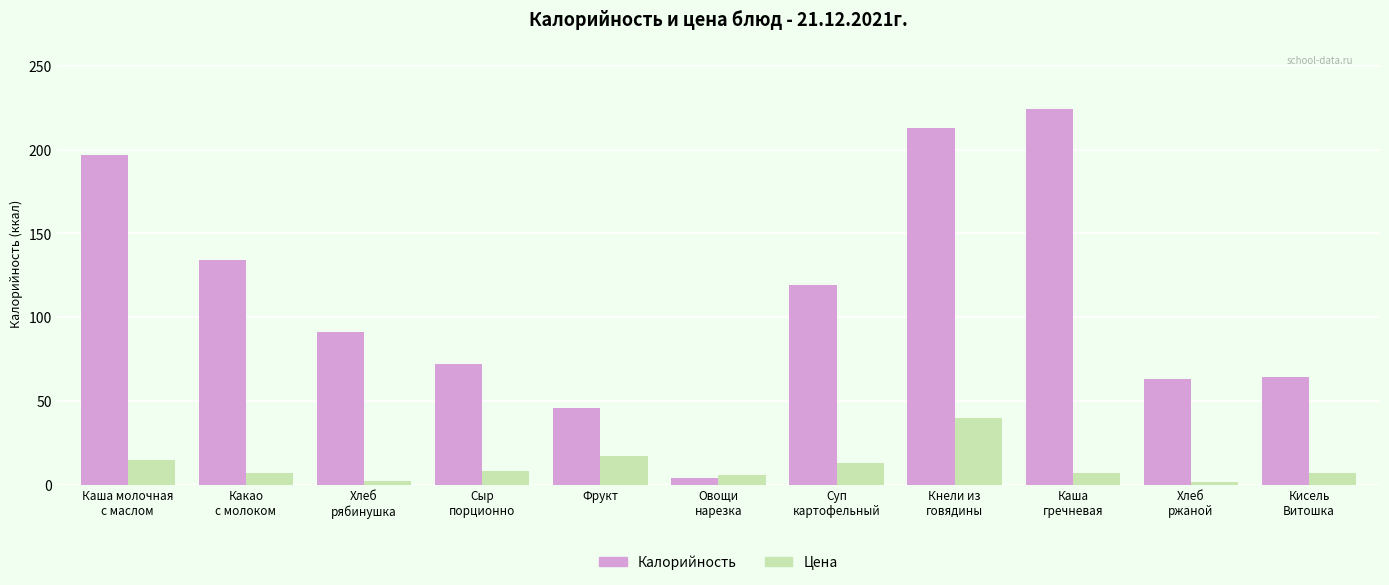

What is the label of the 2nd bar from the right?

Хлеб
ржаной